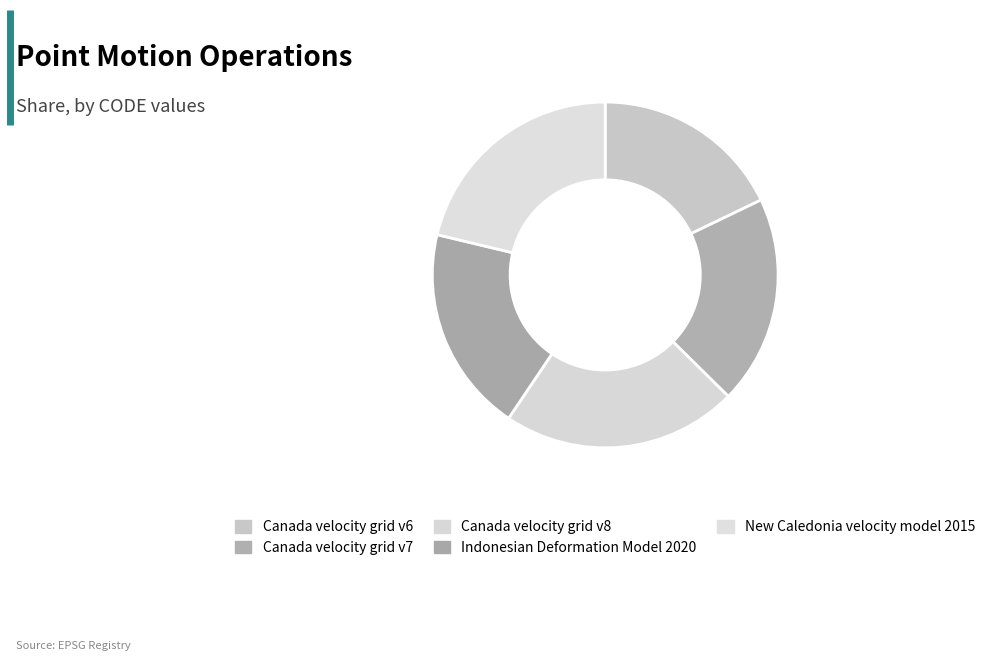

How many slices are in this pie chart?

5